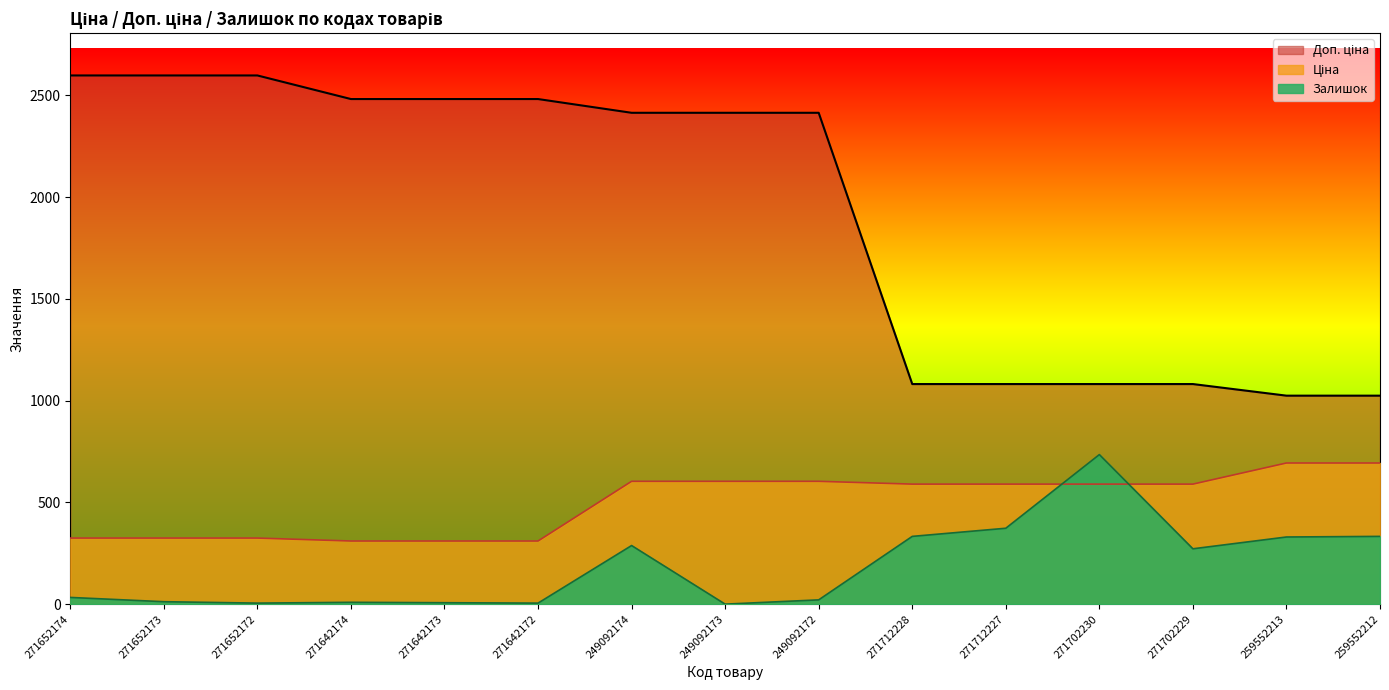

What is the label of the 7th point from the left?

249092174